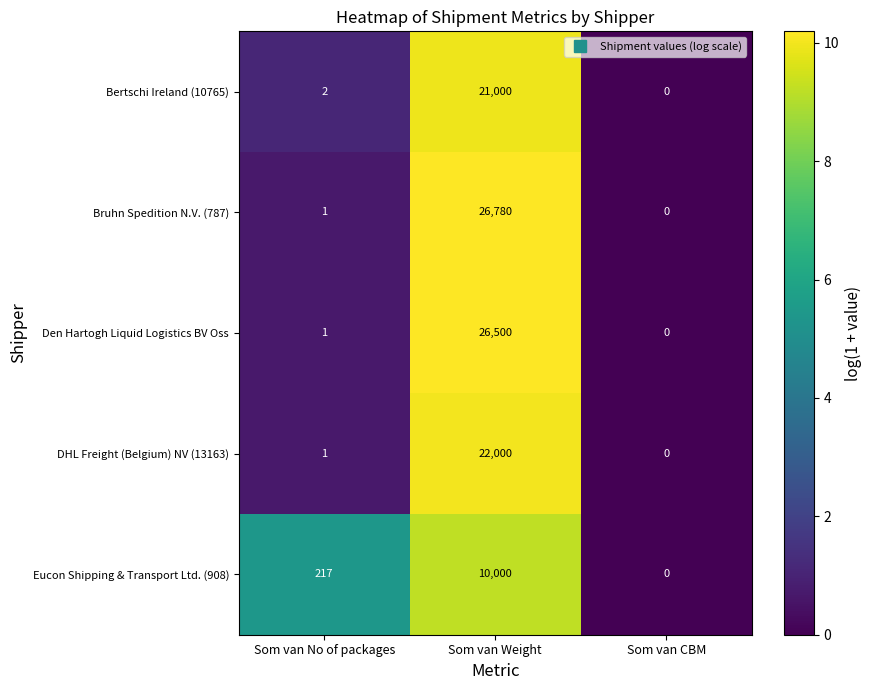

Reading left to right, list all the values displayed in this chart.

Bertschi Ireland (10765): Som van No of packages=2	Som van Weight=21000	Som van CBM=0
Bruhn Spedition N.V. (787): Som van No of packages=1	Som van Weight=26780	Som van CBM=0
Den Hartogh Liquid Logistics BV Oss: Som van No of packages=1	Som van Weight=26500	Som van CBM=0
DHL Freight (Belgium) NV (13163): Som van No of packages=1	Som van Weight=22000	Som van CBM=0
Eucon Shipping & Transport Ltd. (908): Som van No of packages=217	Som van Weight=10000	Som van CBM=0